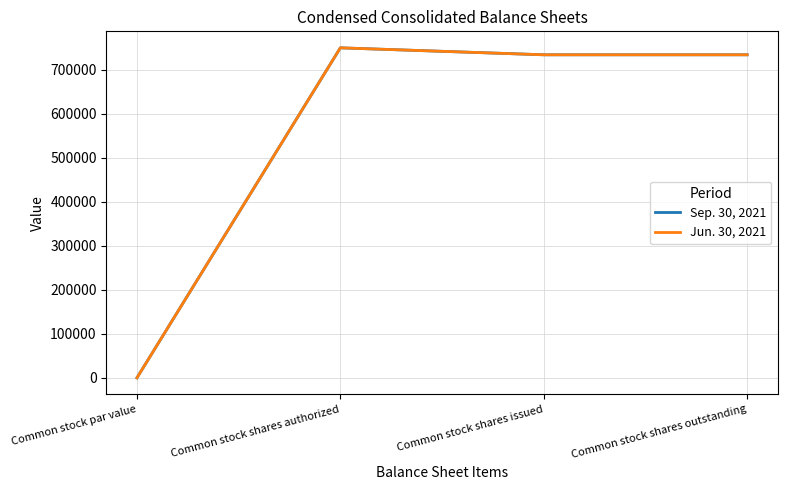

Does the chart have visible grid lines?

Yes